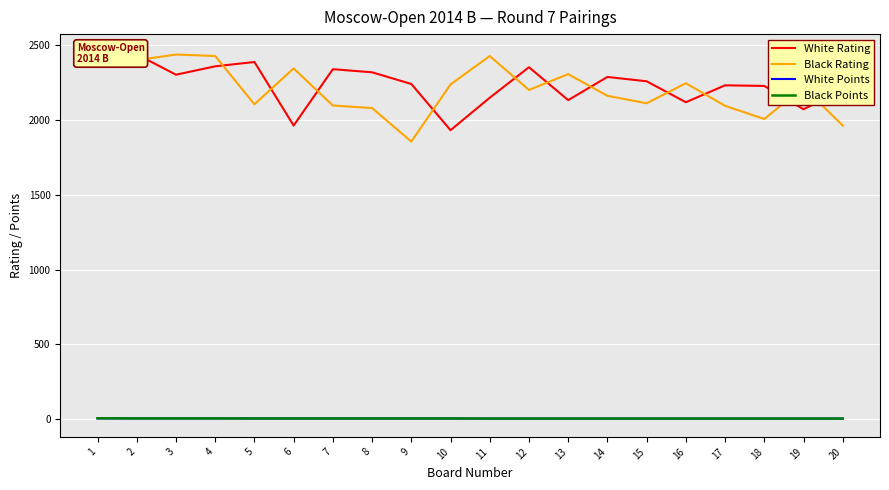

Which series has the largest range (max minus min)?

Black Rating